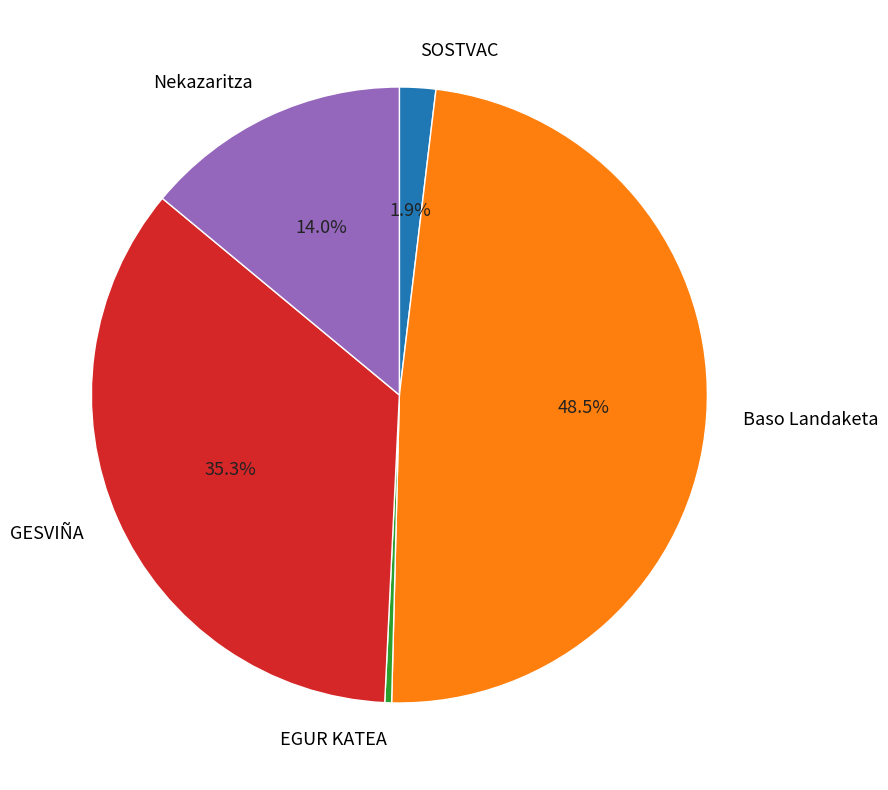

How many slices are in this pie chart?

5